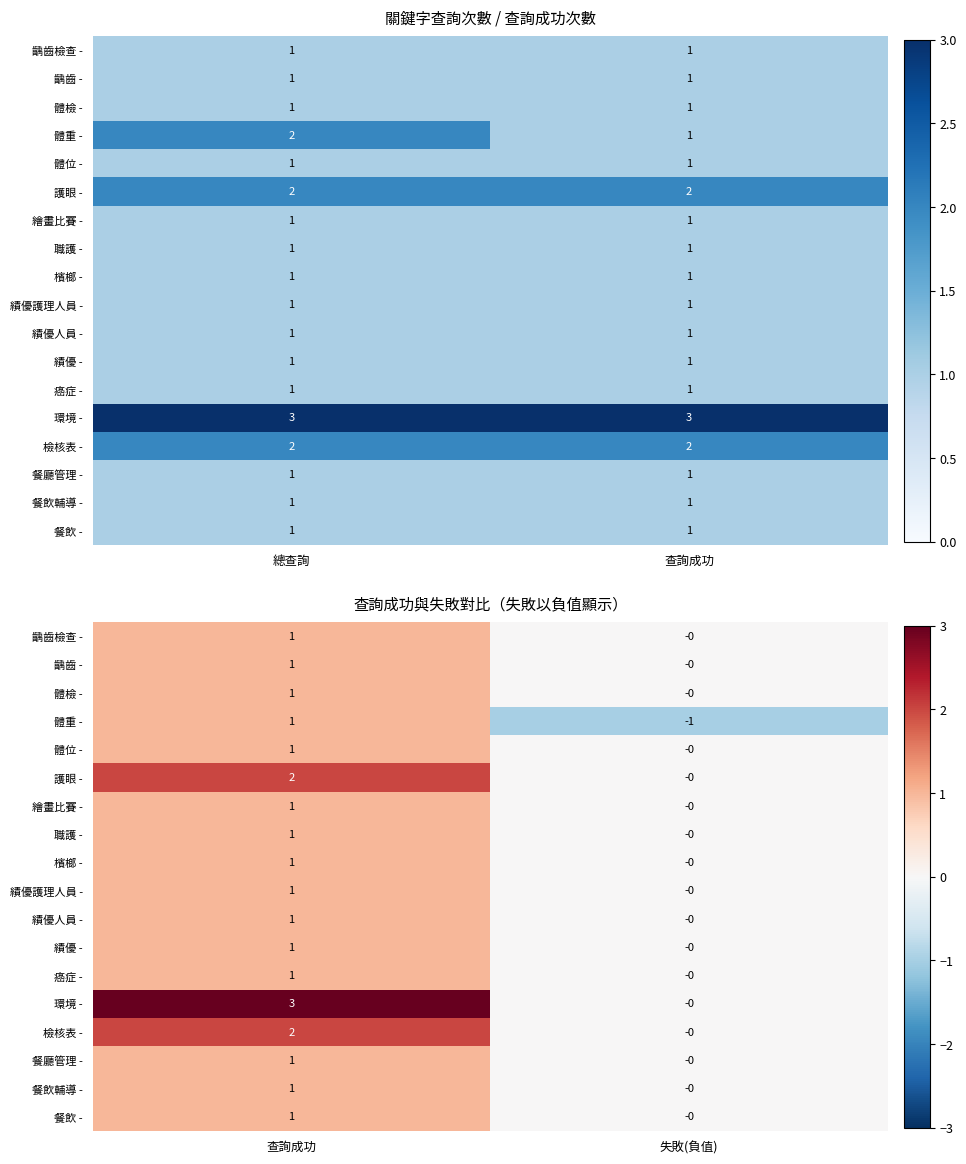

Which category has the lowest value across all series?

失敗(負值)